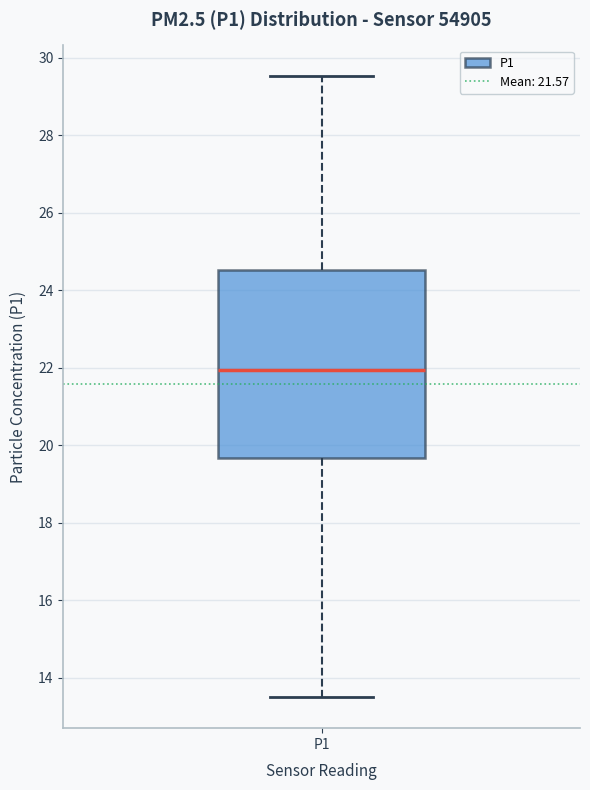

Where is the lower edge of the box for P1 on the y-axis? The values are not printed on the chart, so give them approximately, as read against the axis.

19.6